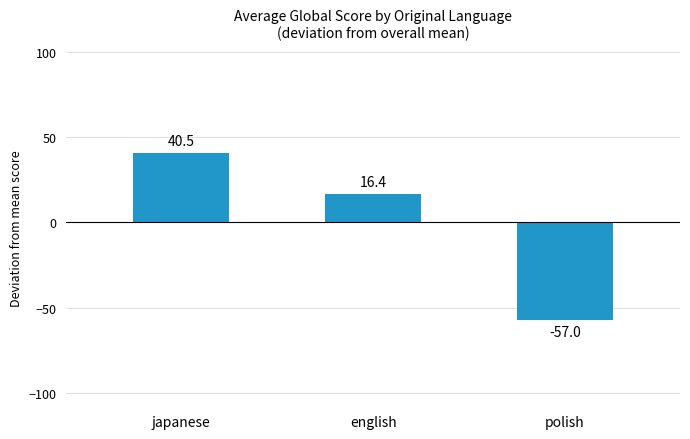

Between japanese and english, which is larger?

japanese